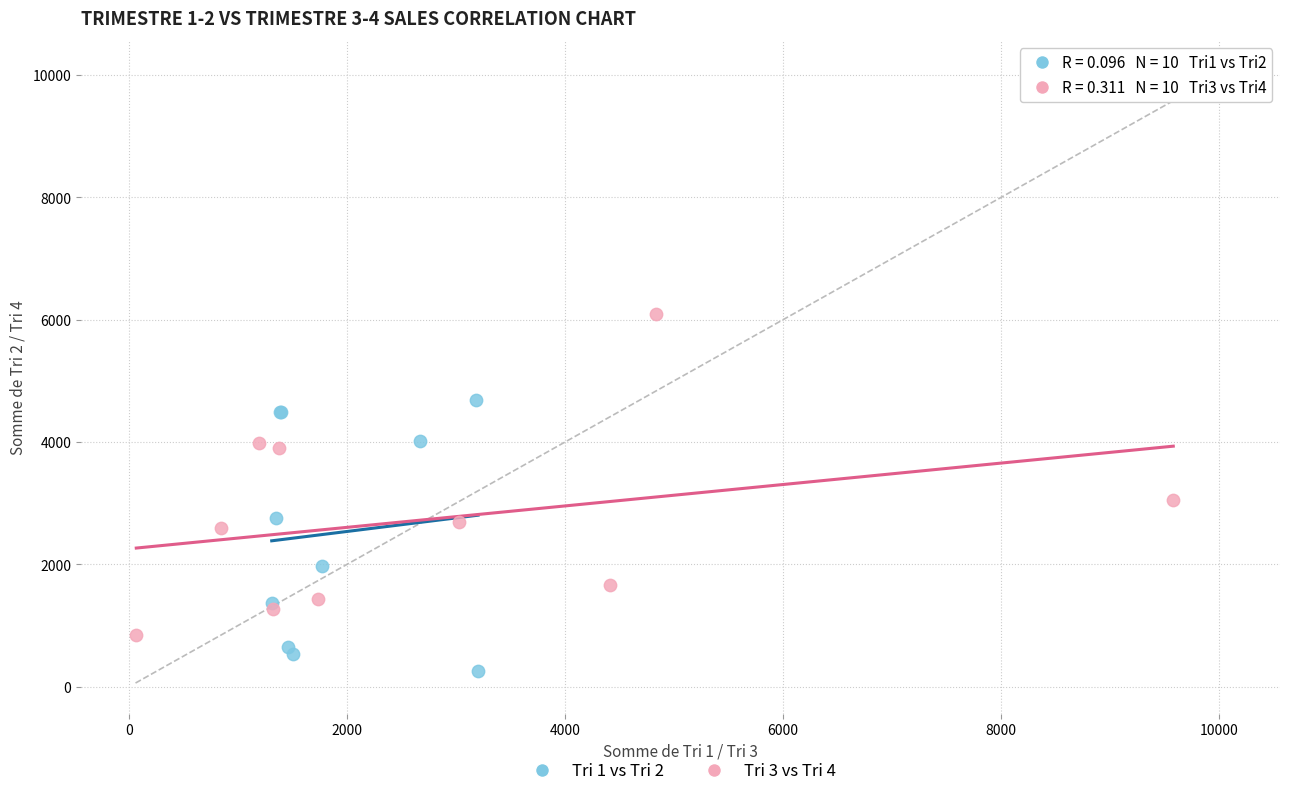

Which series has the largest Y range (max minus min)?

Tri 3 vs Tri 4